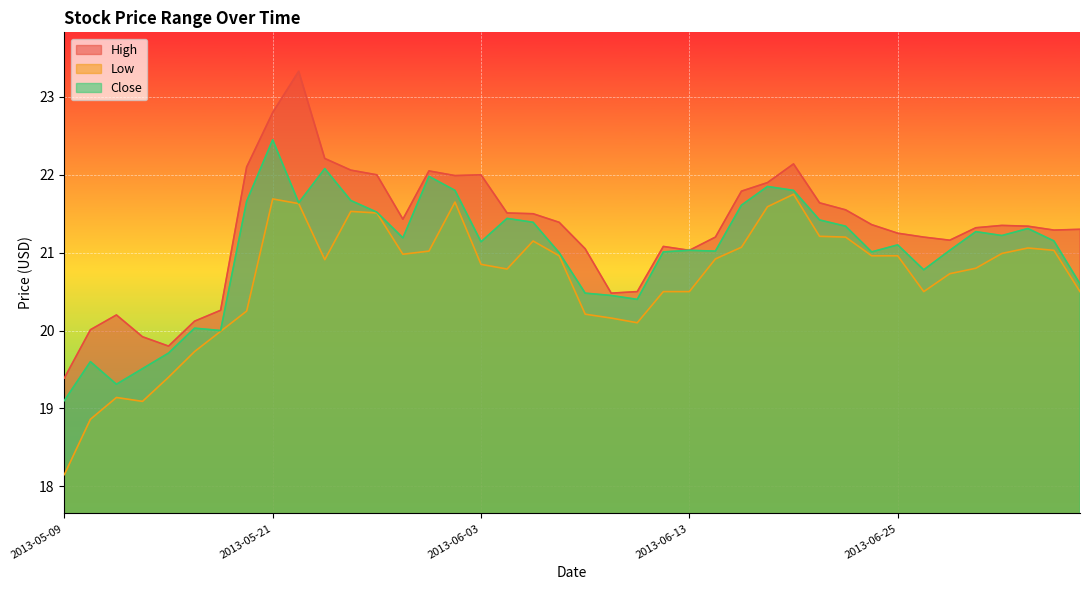

At 2013-06-24, list the series in order from smallest to largest.

Low, Close, High